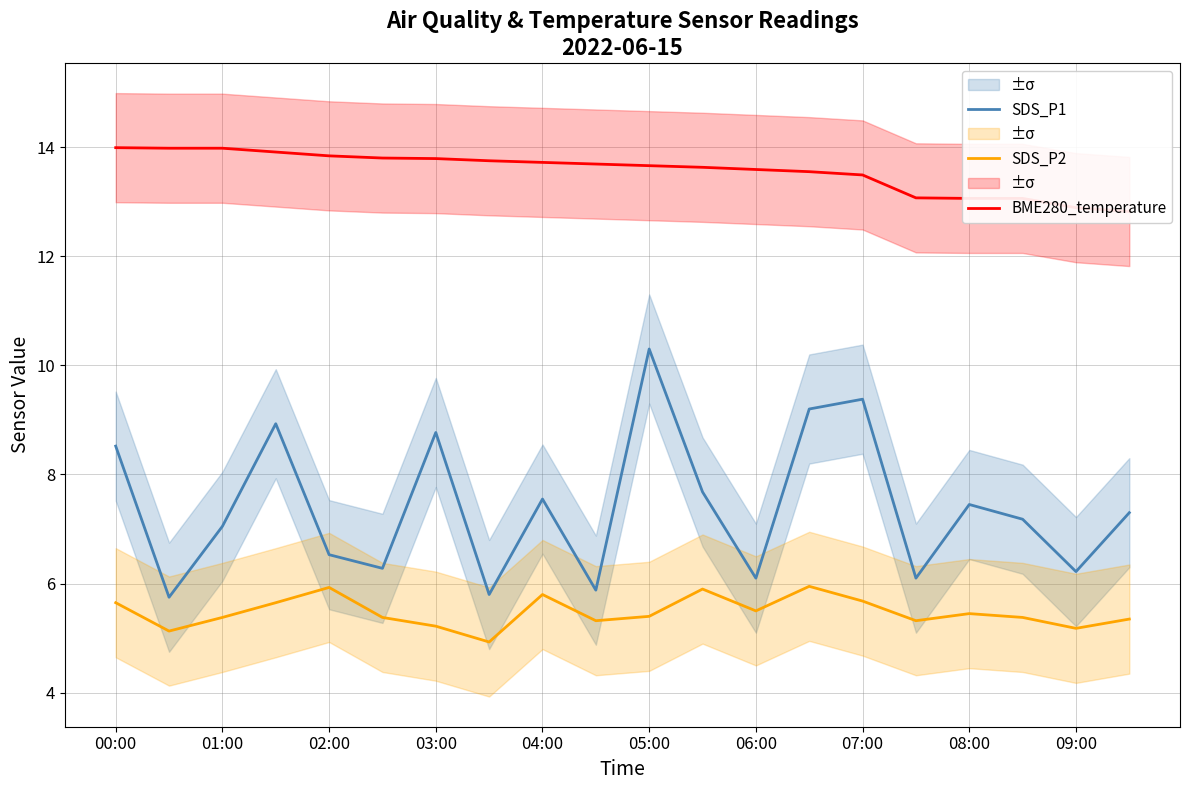

True or false: BME280_temperature and SDS_P2 cross at least once.

False